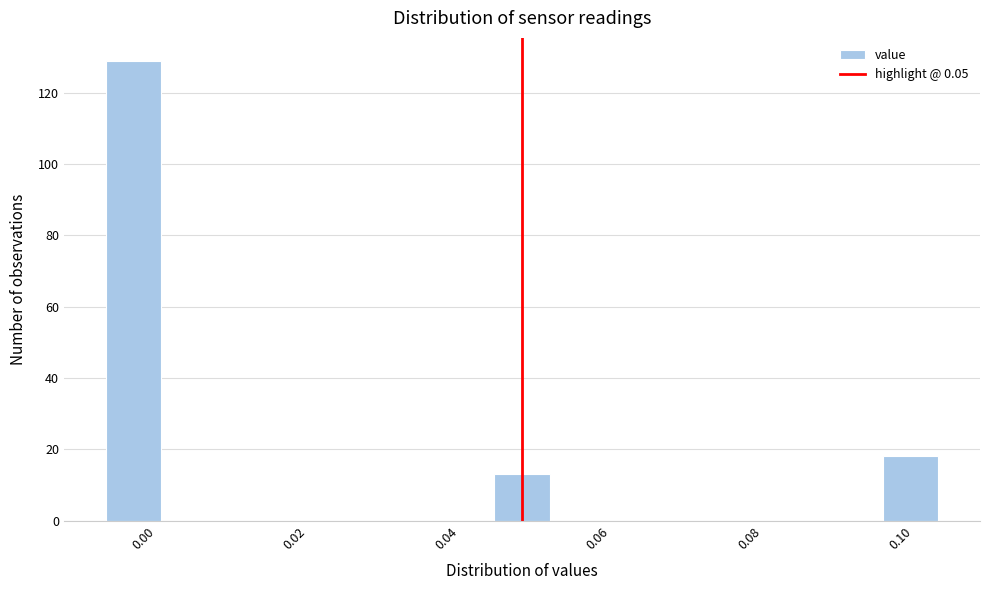

Read against the x-axis, roughly where is the centre of the tallest bar?

-0.002